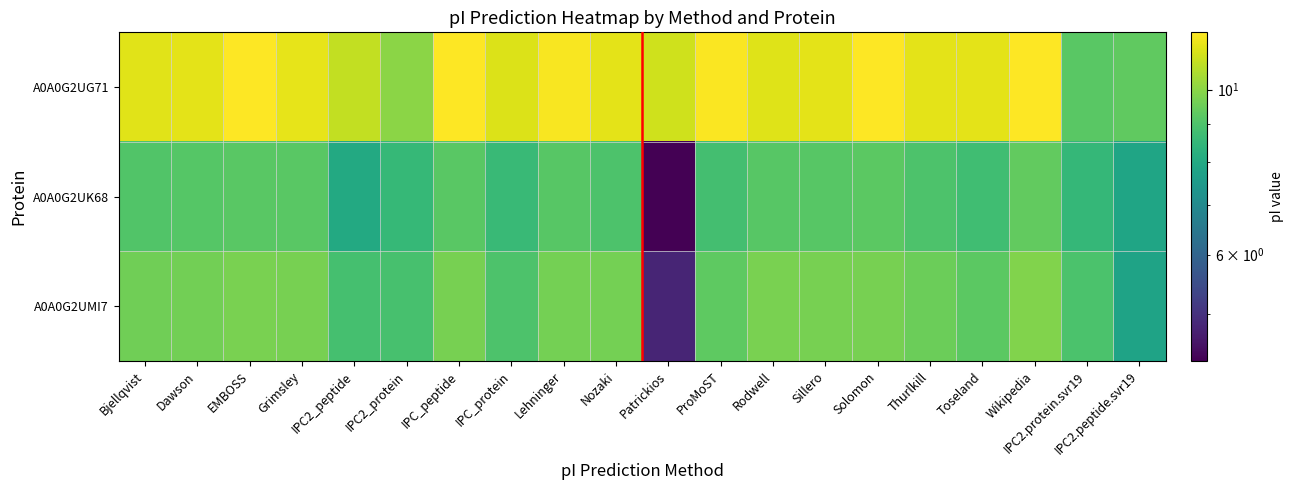

Rank the series at Patrickios from lowest to highest value.

A0A0G2UK68, A0A0G2UMI7, A0A0G2UG71